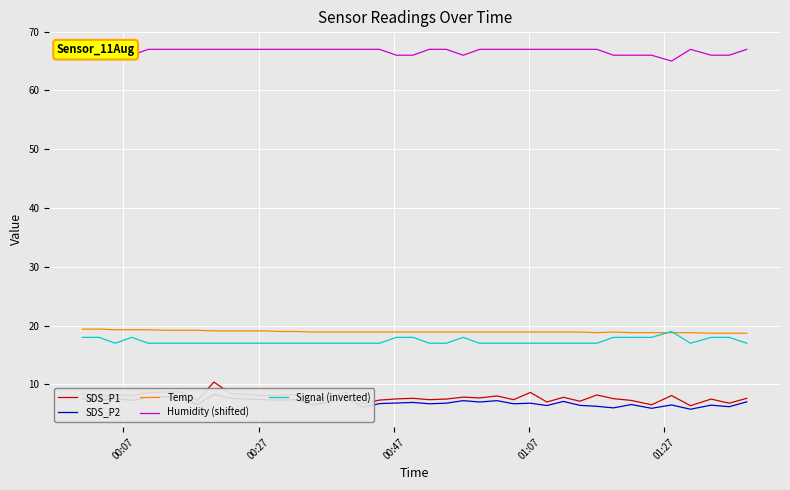

True or false: Signal (inverted) and SDS_P1 intersect in this chart.

False